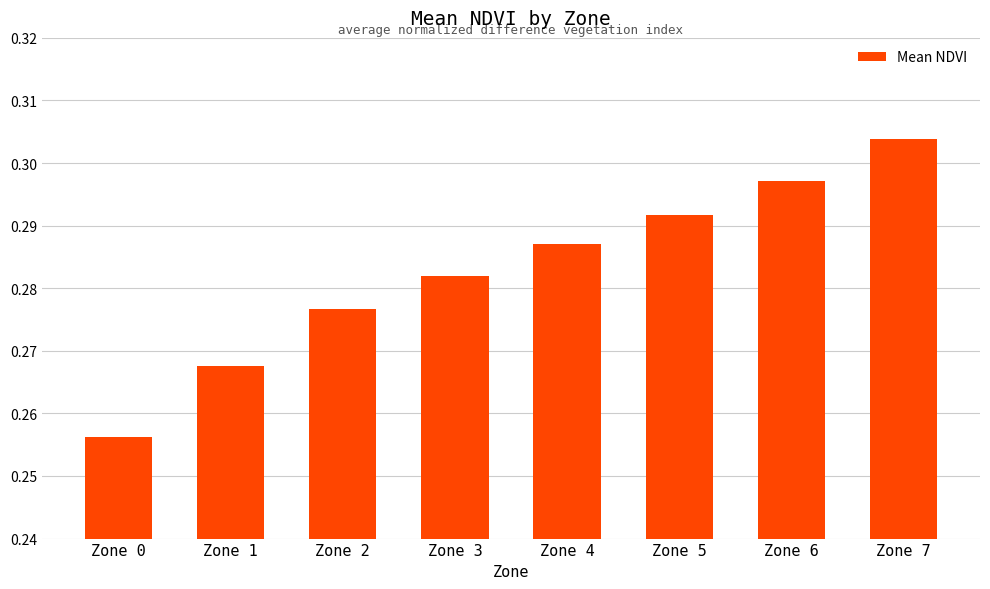

The value at Zone 0 is 0.1. True or false?

False